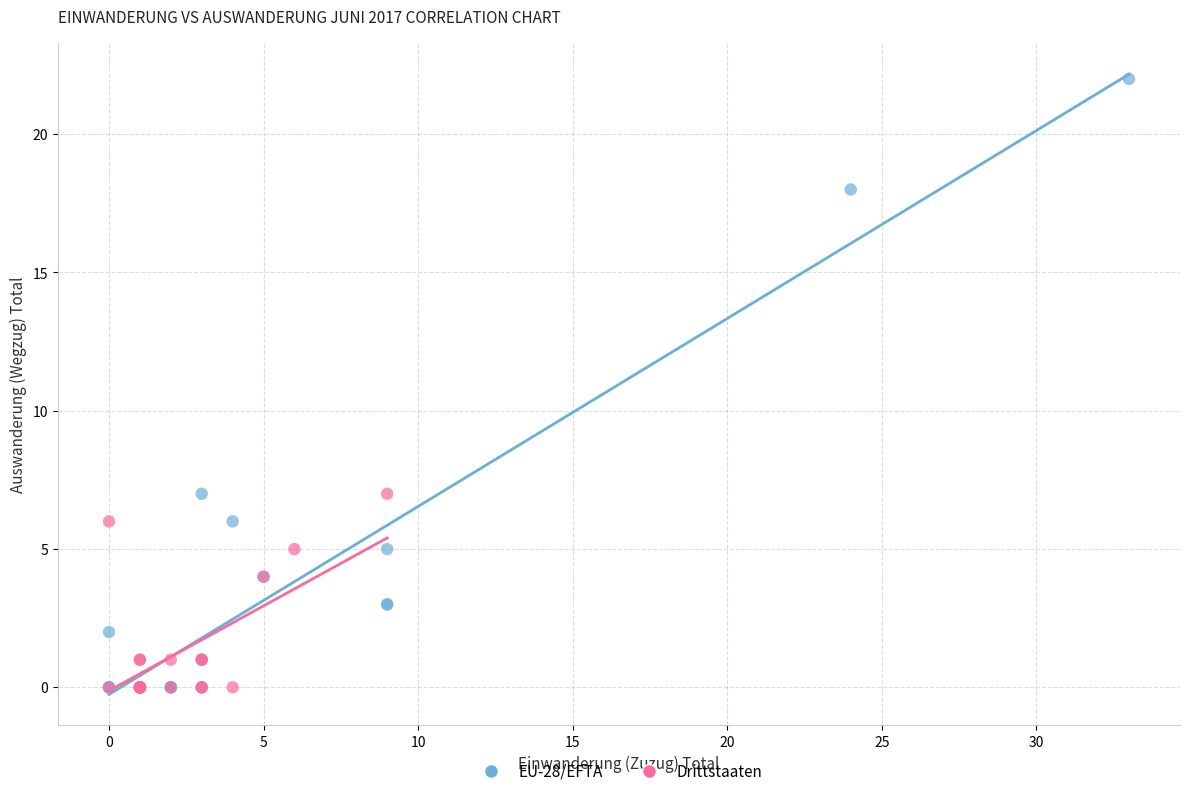

Which series contains the highest Y value?

EU-28/EFTA